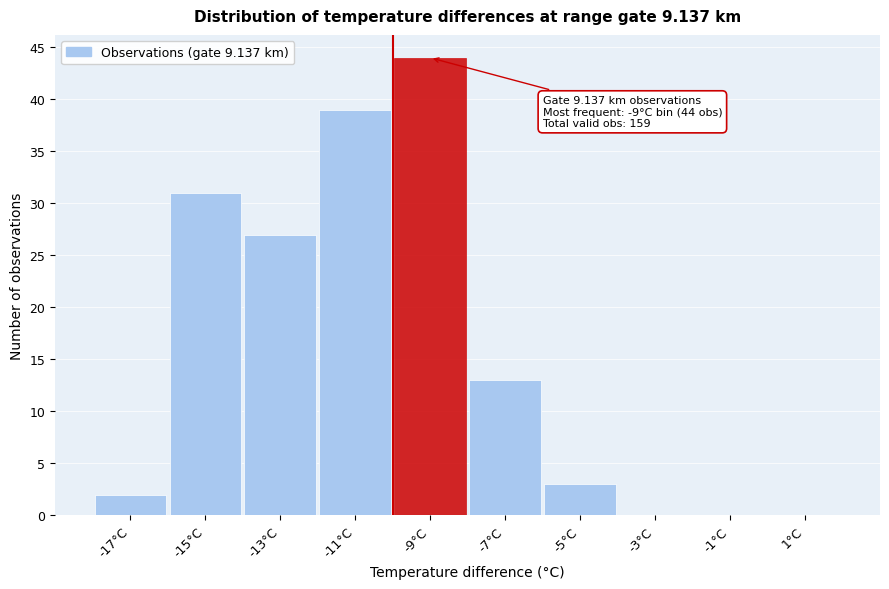

Which range on the x-axis has the tallest bar?

-10 to -8